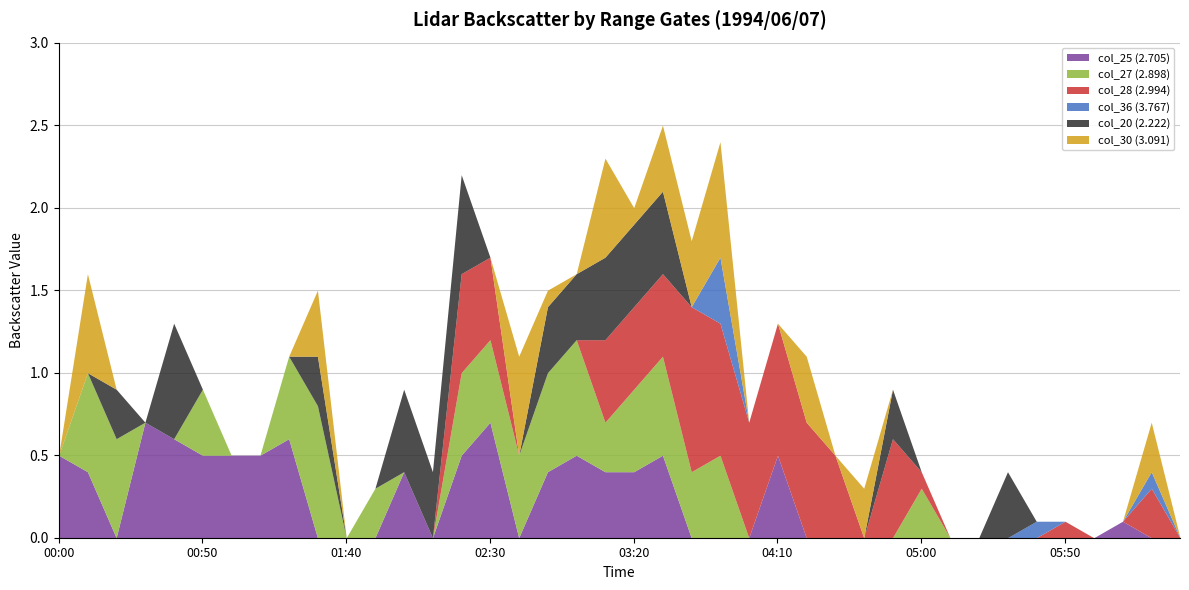

Between which two adjacent categories do col_28 (2.994) and col_25 (2.705) first intersect?

1994/06/07 02:20 and 1994/06/07 02:30